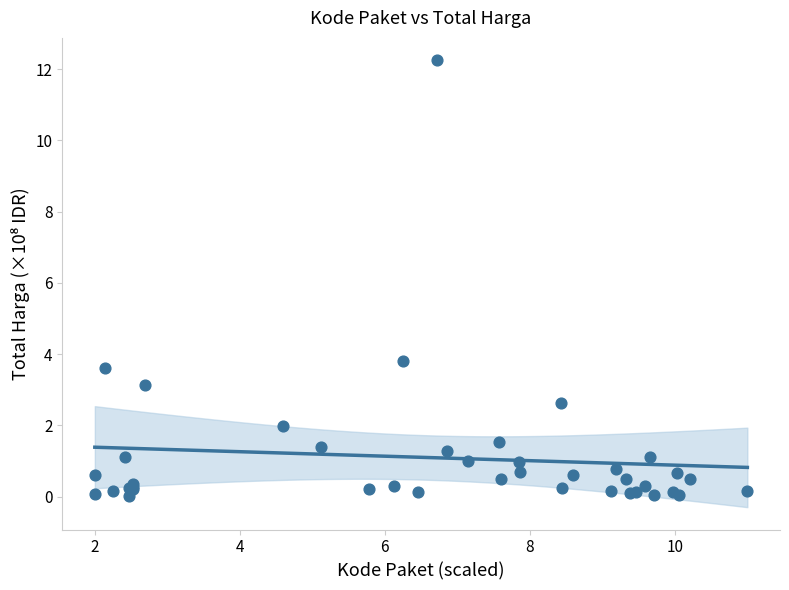

What Y value in the scatter plot is closest to 6?

3.8